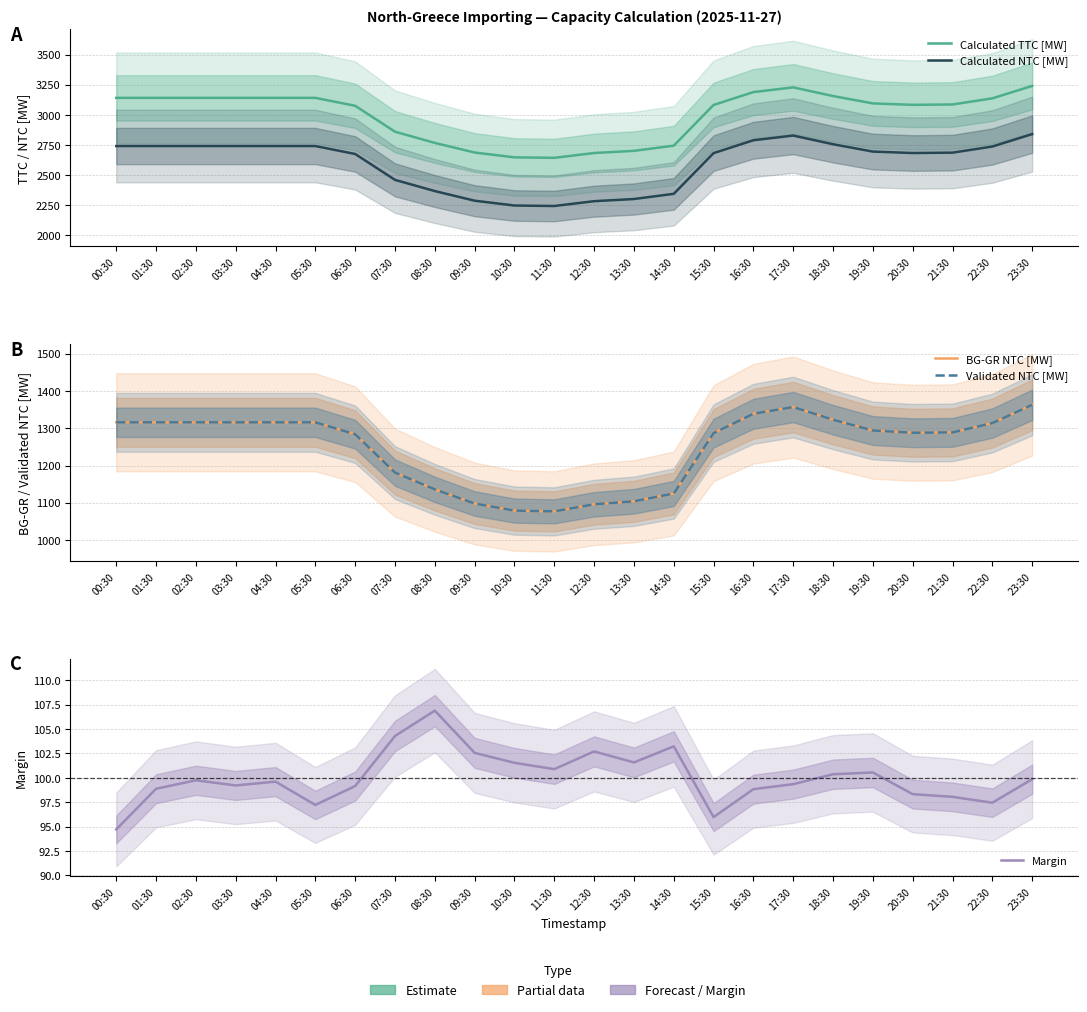

What position from the left is 06:30?

7